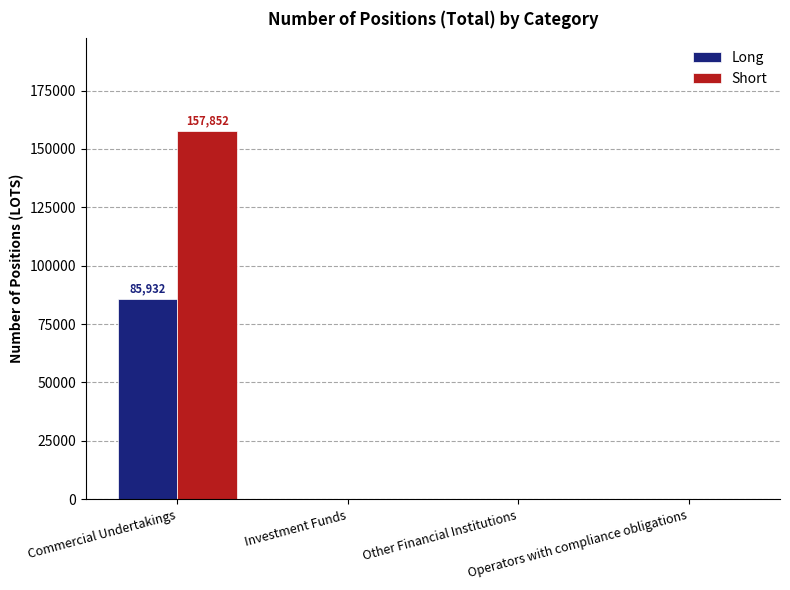

Which series changed the most between Commercial Undertakings and Operators with compliance obligations?

Short